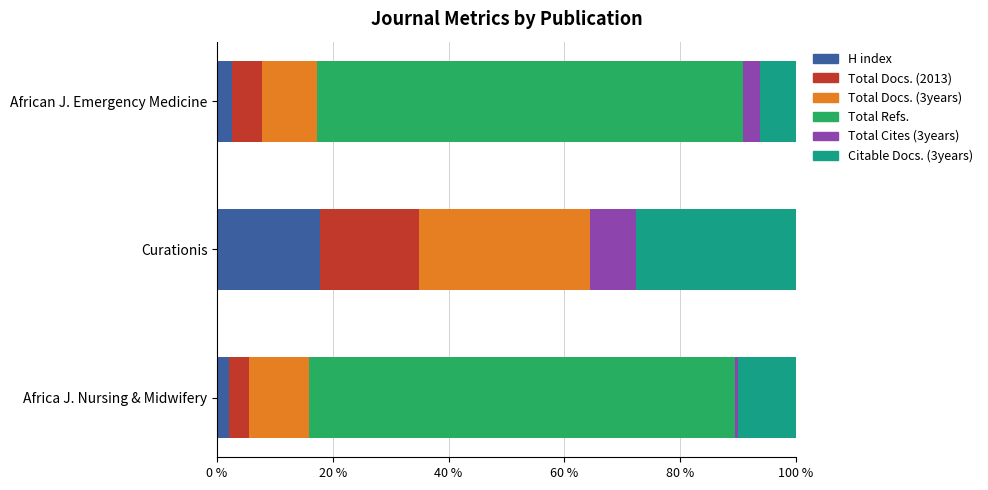

Which category has the highest value in the H index series?

Curationis